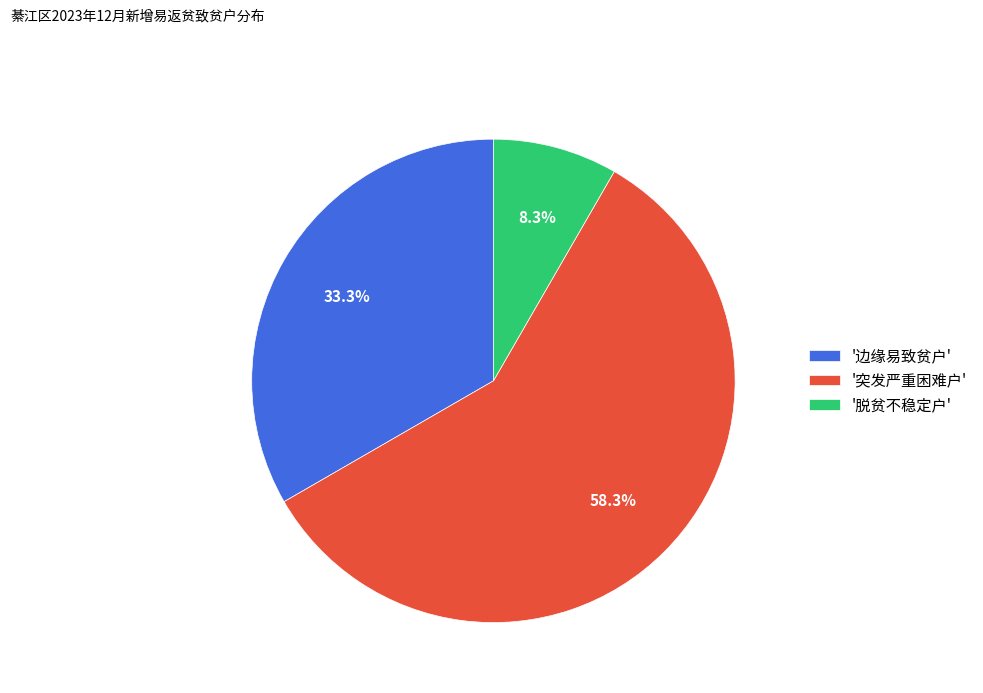

How many segments does this pie chart have?

3